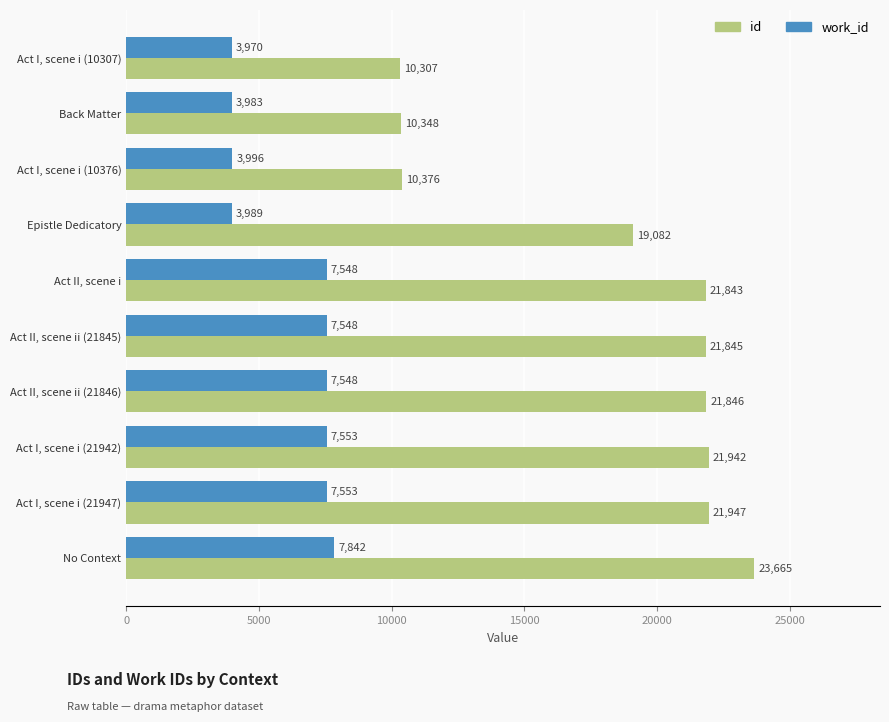

Is it true that id equals 19082 at Epistle Dedicatory?

True